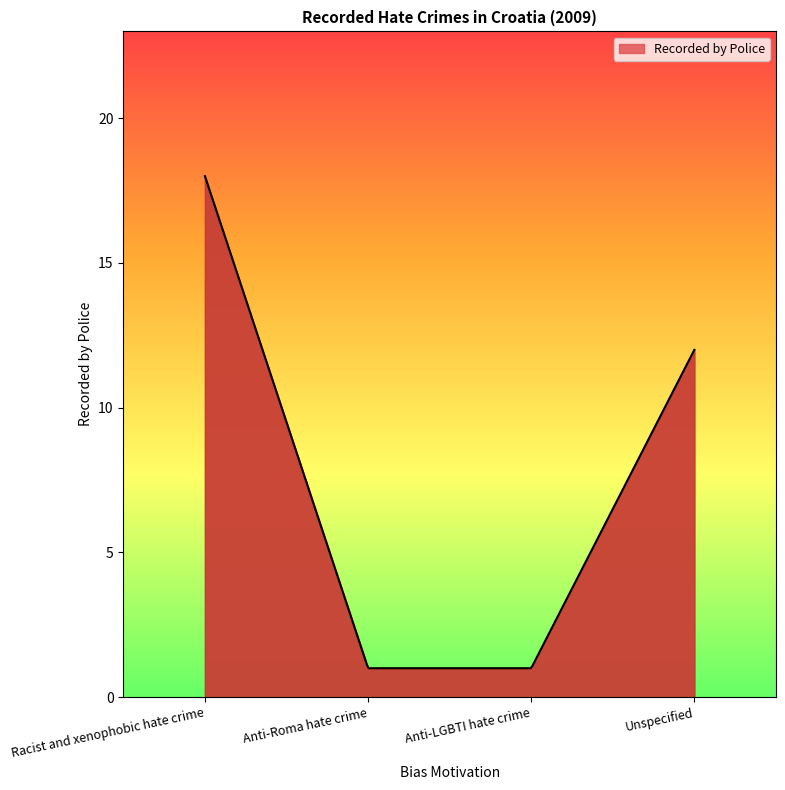

What is the difference between the maximum and minimum values?

17.0